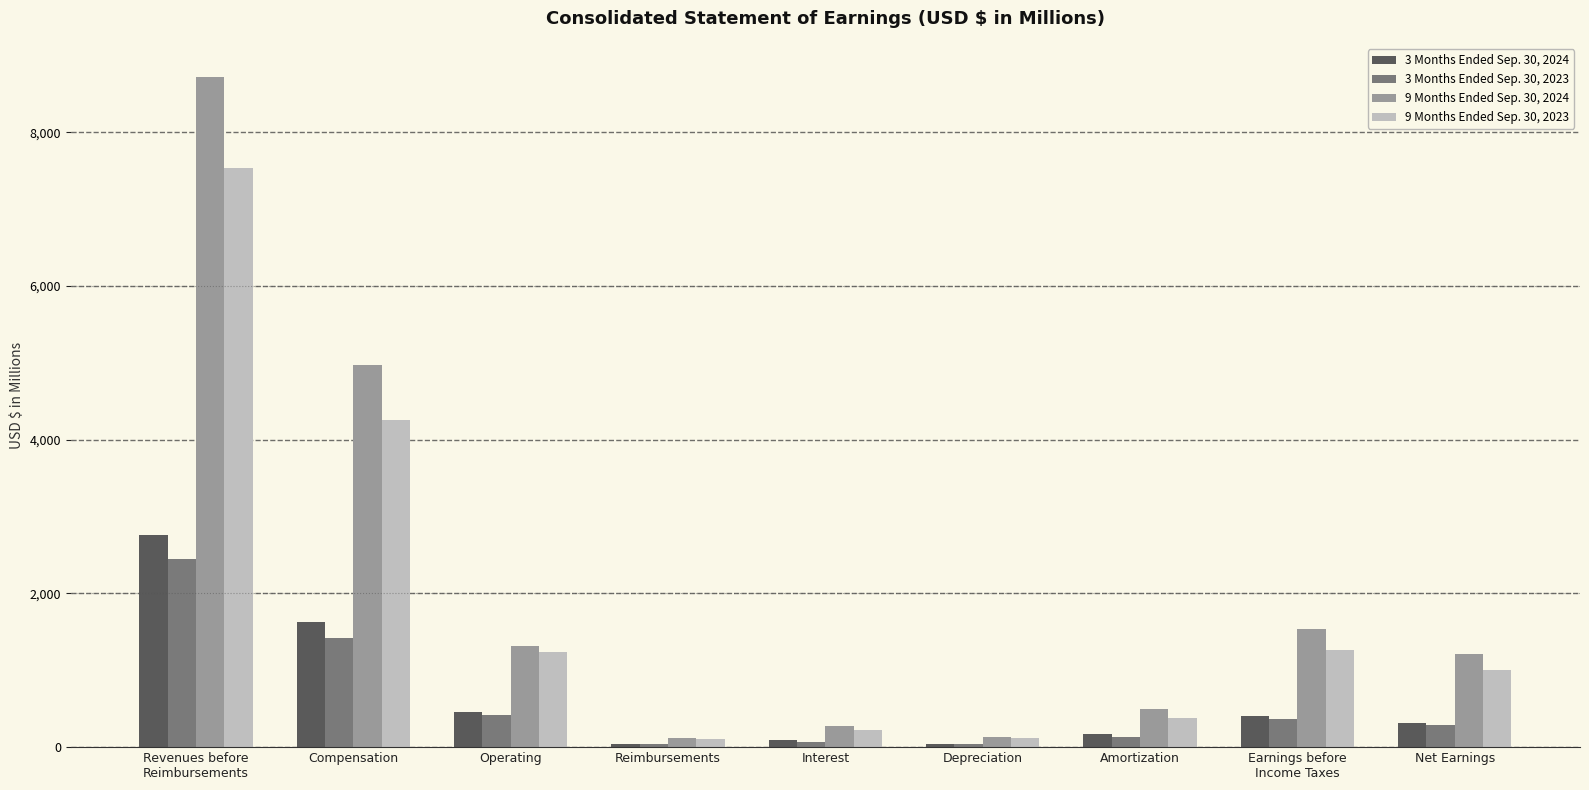

Is the value of 9 Months Ended Sep. 30, 2024 at Interest greater than the value of 3 Months Ended Sep. 30, 2024 at Reimbursements?

Yes